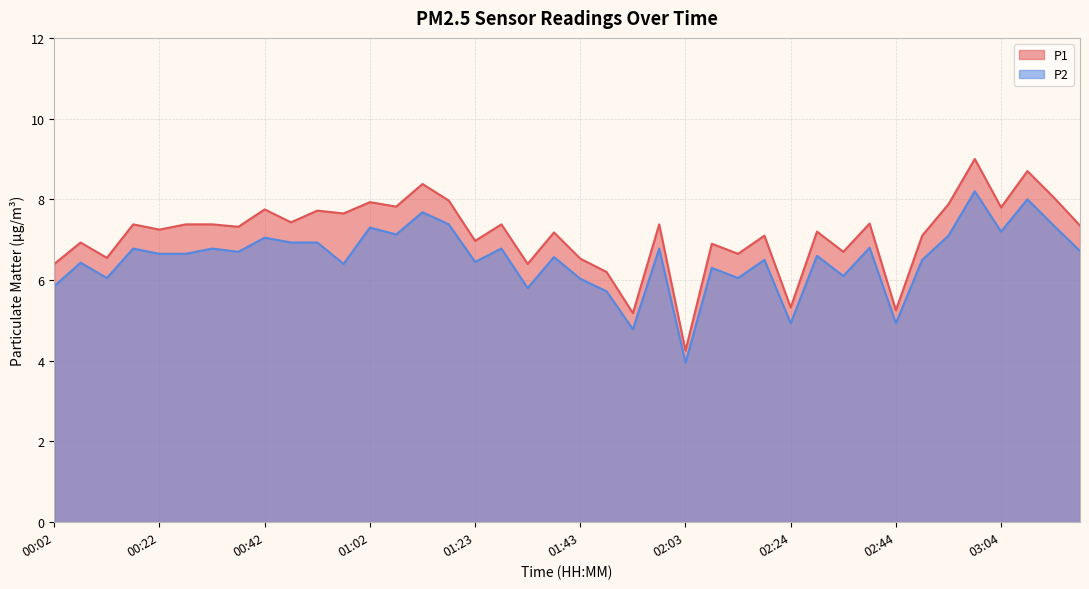

True or false: P2 has more than 2 interior local peaks.

True